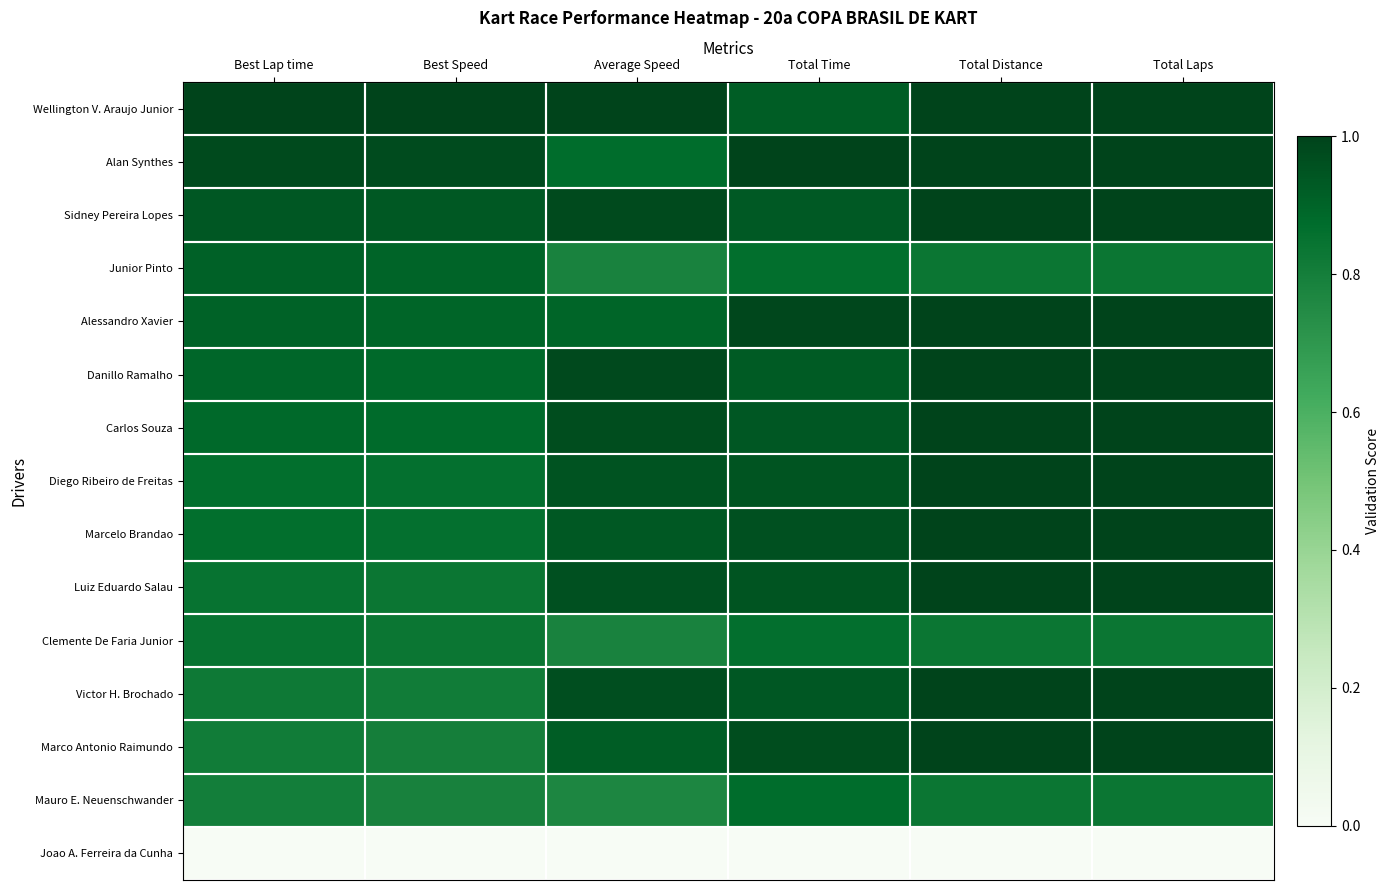

How many distinct data groups are displayed?

15